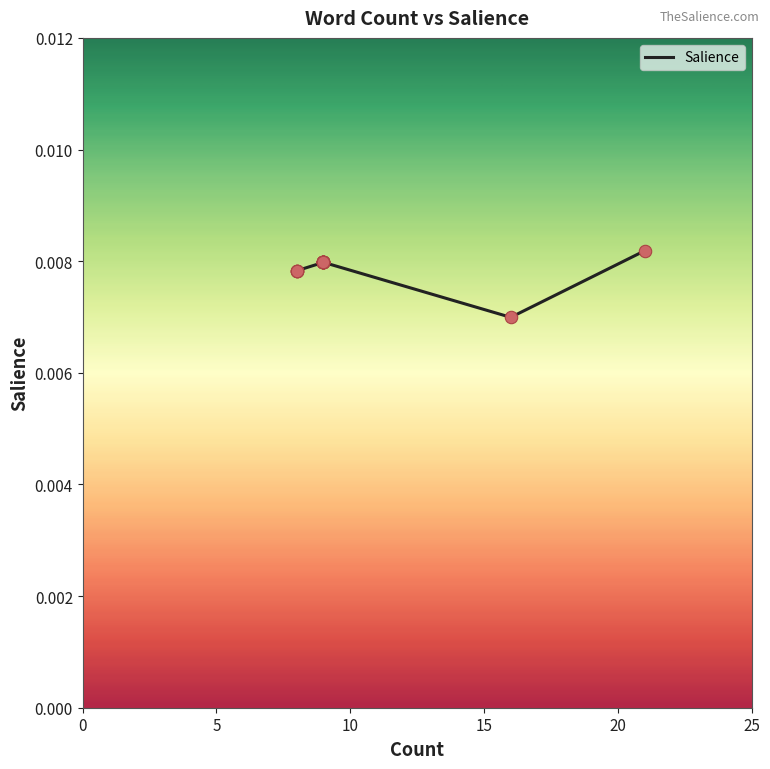

Between 20 and 5, which is larger?

20